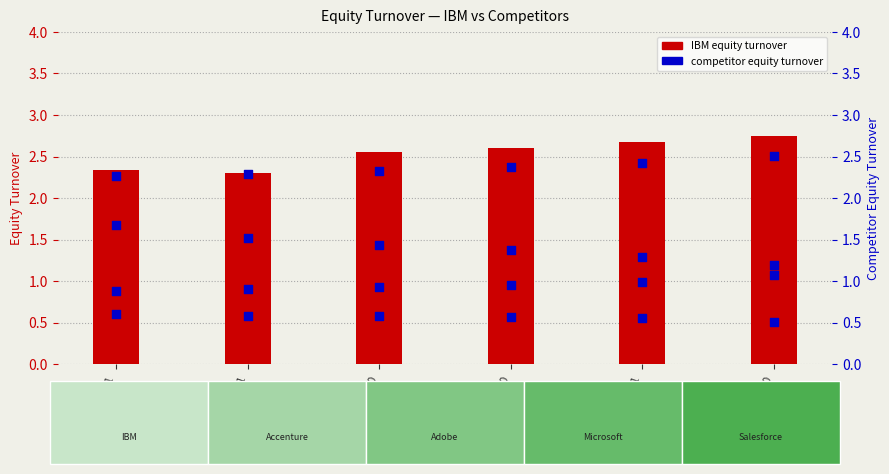

At how many categories does at least one series exceed 2?

6